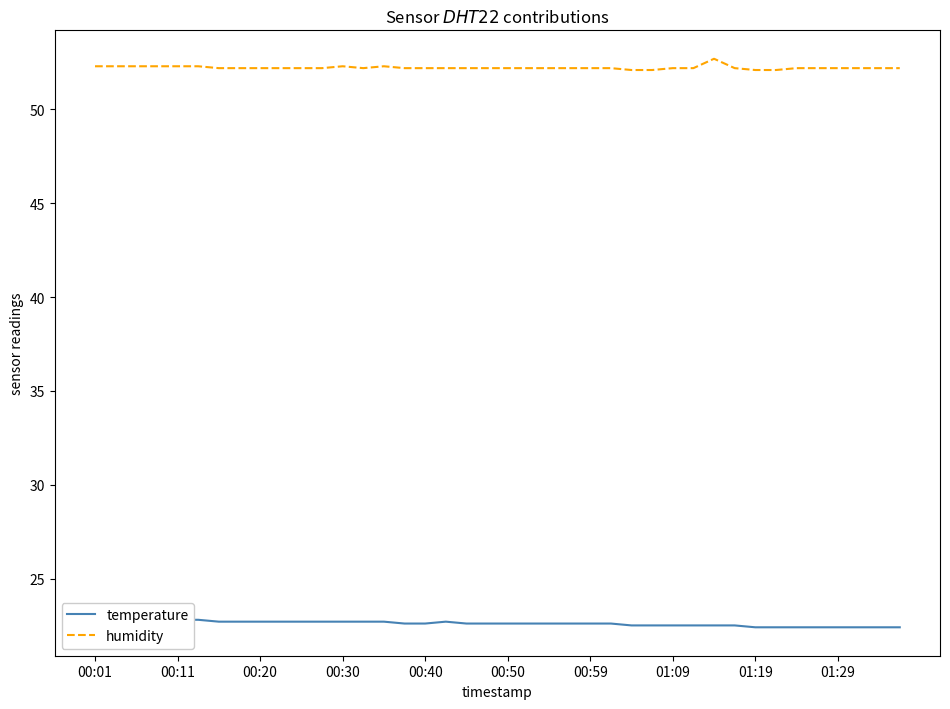

Does the chart display data point markers on the line(s)?

No